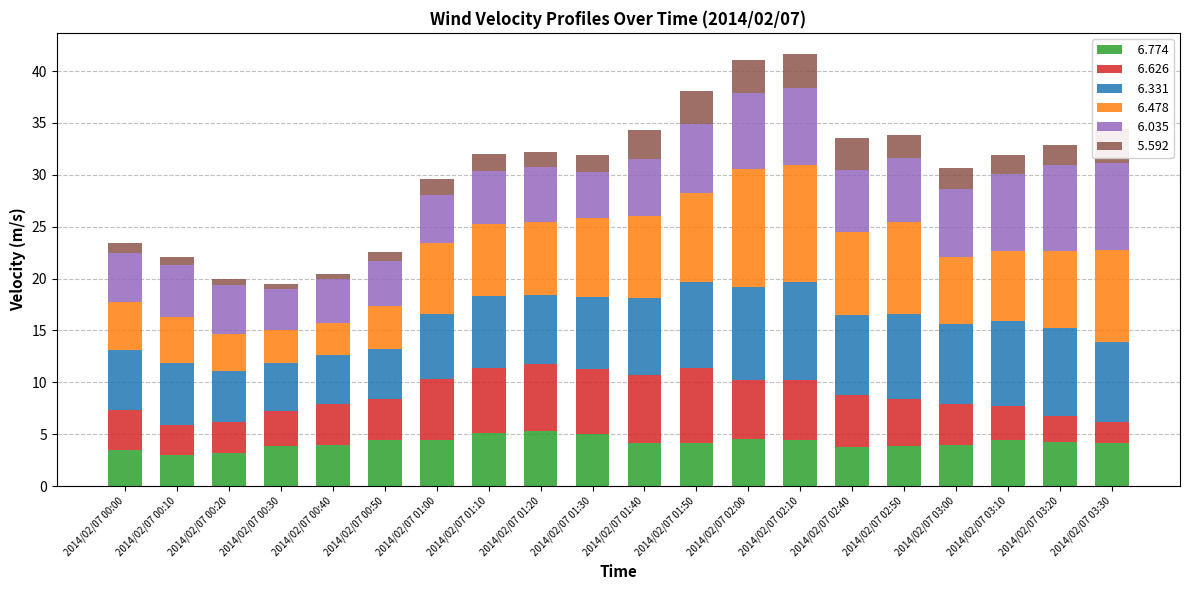

Which series has the largest range (max minus min)?

  6.478